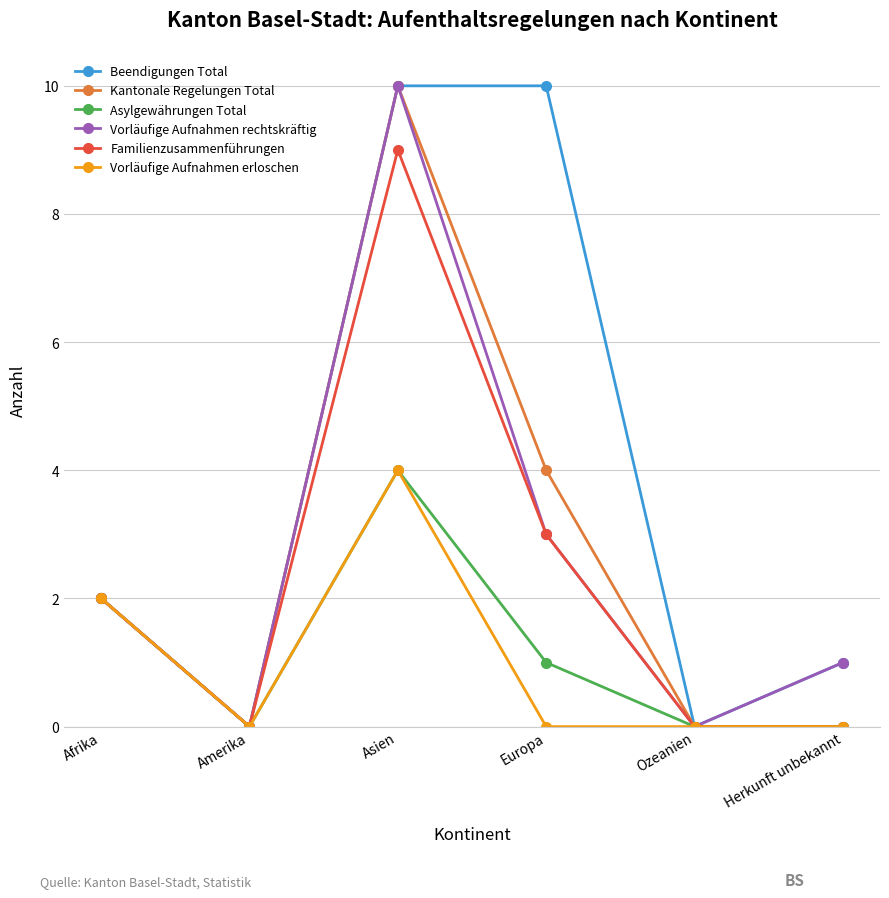

How many Beendigungen Total values are between 0 and 10?

6